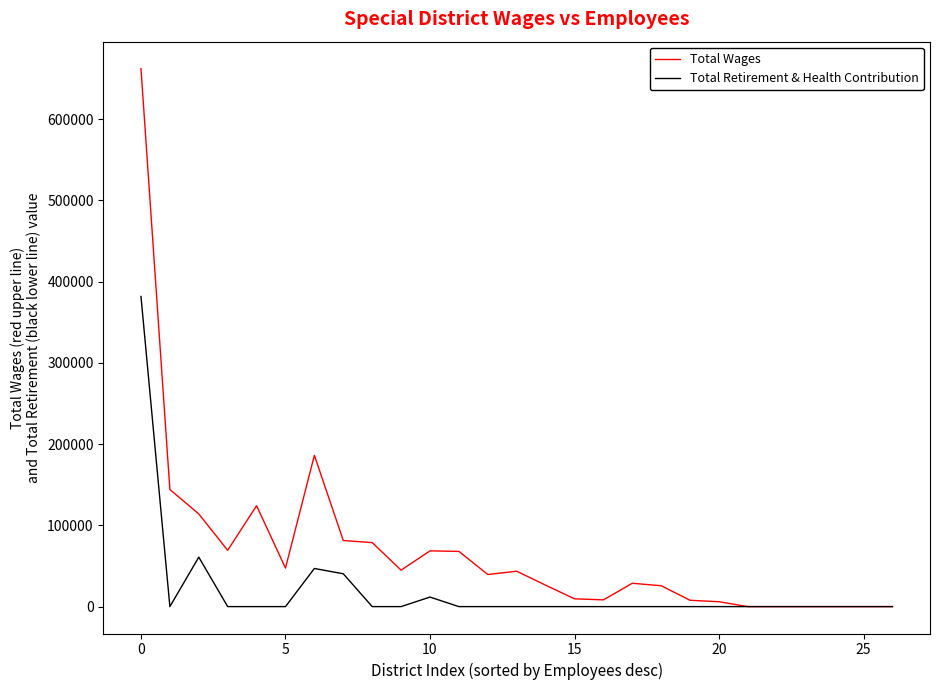

What is the difference between the second highest and minimum values in the Total Retirement & Health Contribution series?

60889